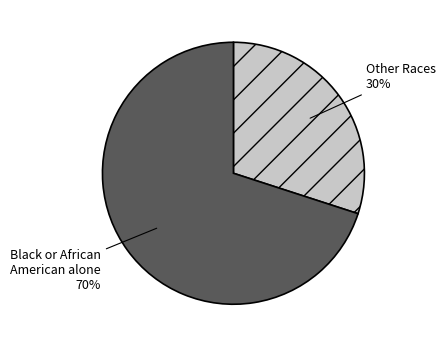

Count the number of slices in the pie.

2